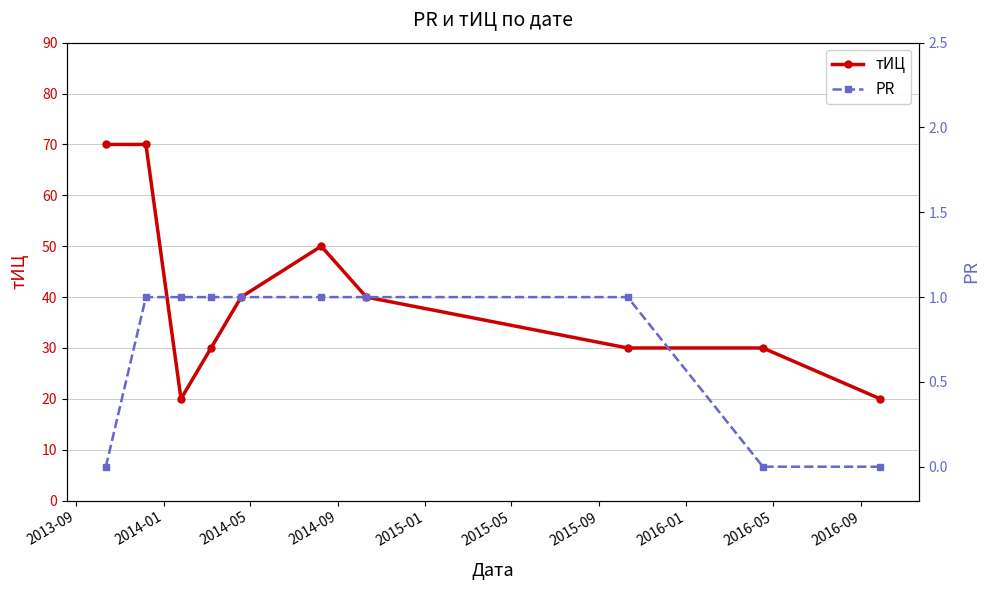

What is the highest value of the тИЦ series?

70